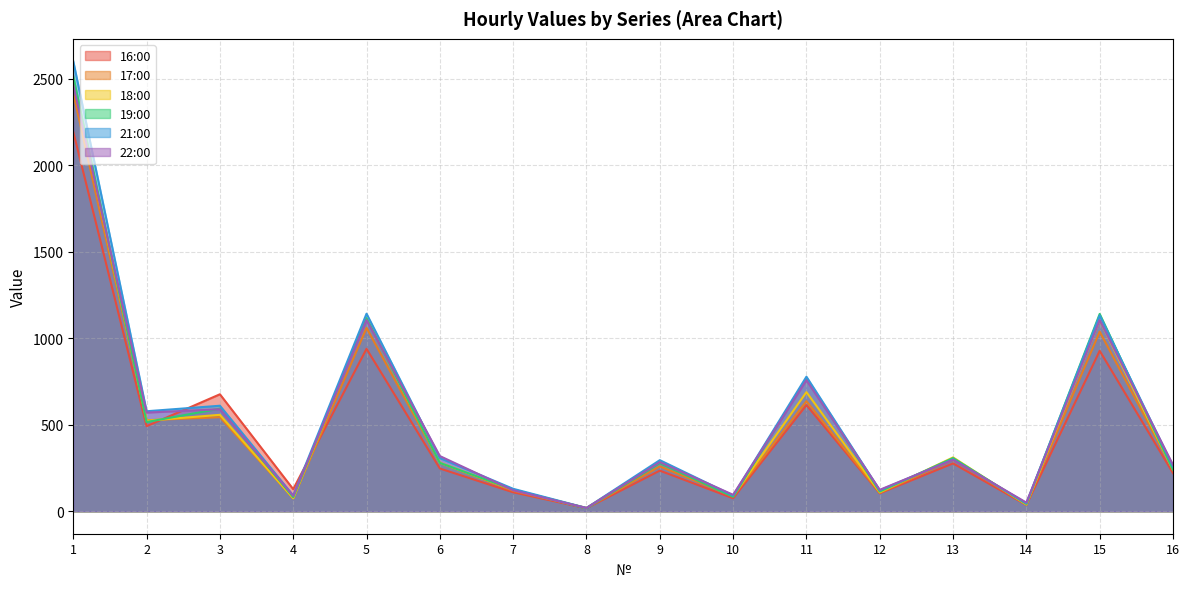

Where is the first local minimum for 19:00?

2